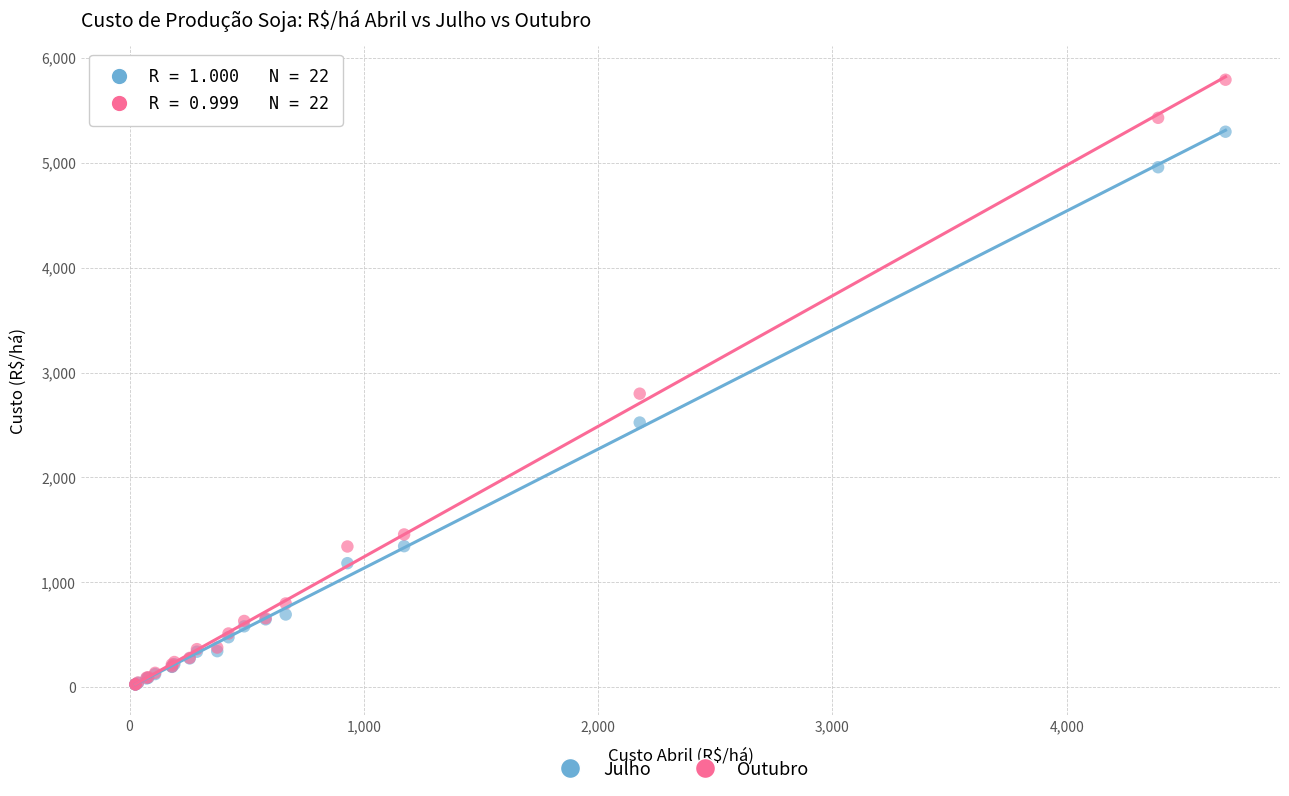

Across all series, what Y value is closest to 2909?

2798.8